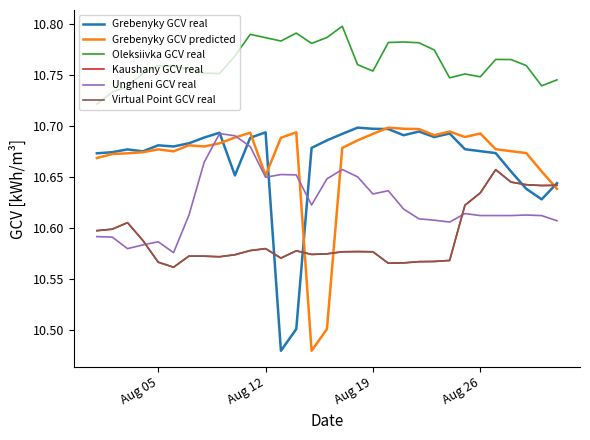

How many Grebenyky GCV real values are between 10 and 11?

31